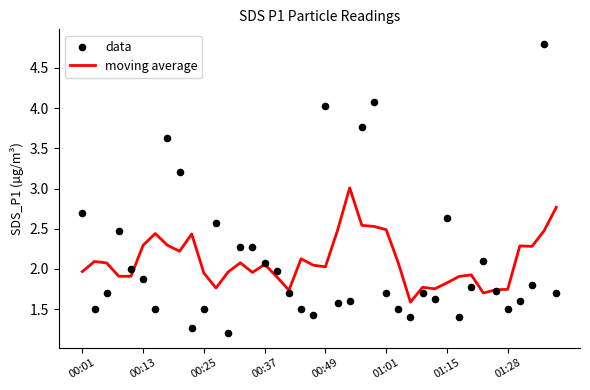

Which series contains the highest Y value?

data